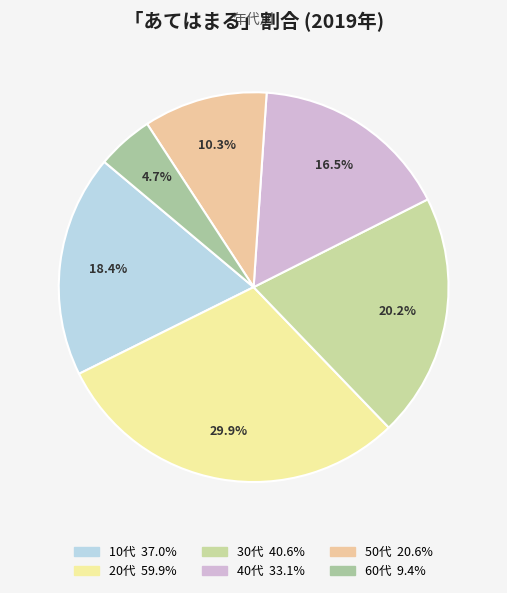

Do 30代 and 10代 together represent more than half of the pie?

No